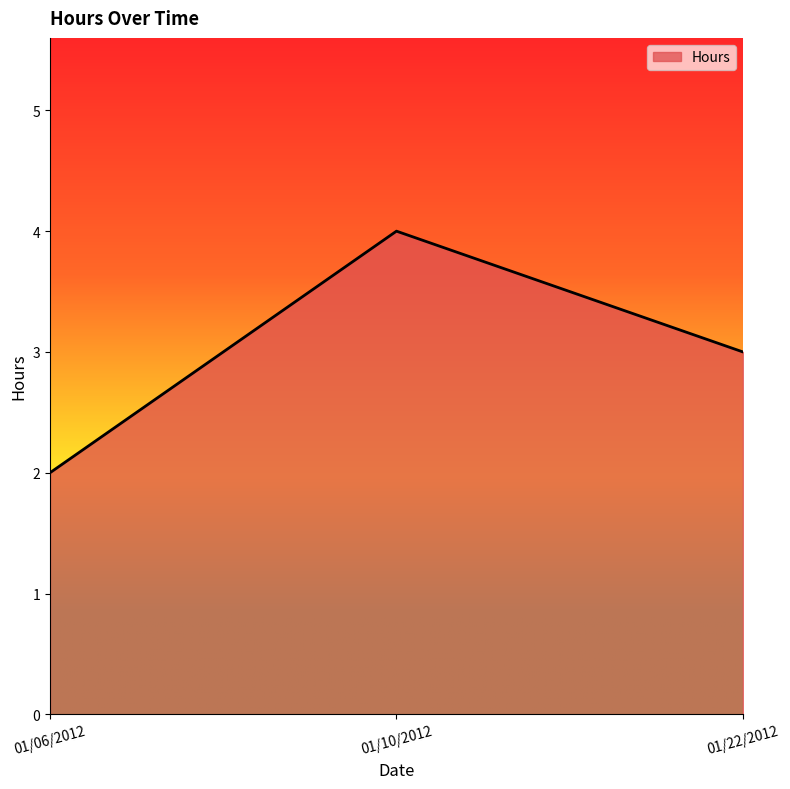

Where is the data nearest to the value 3?

01/22/2012